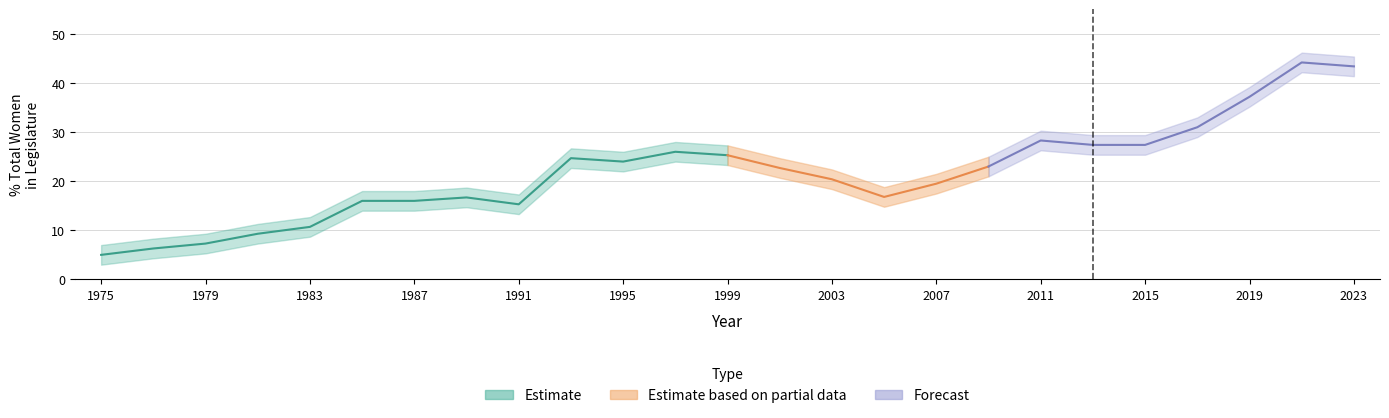

True or false: lower and upper cross at least once.

False